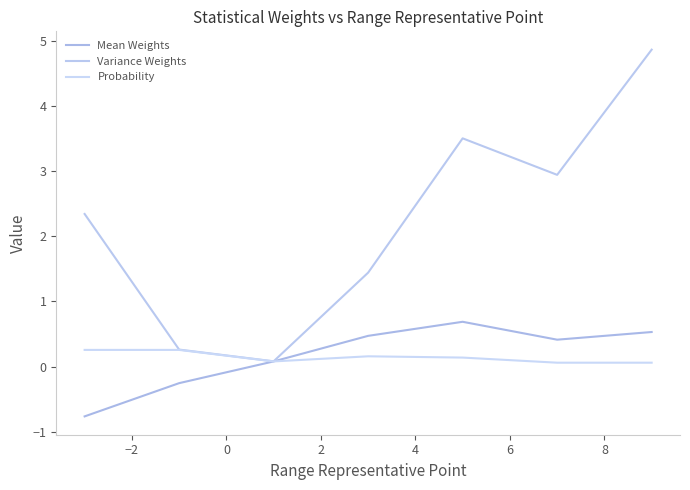

Does the chart have visible grid lines?

No